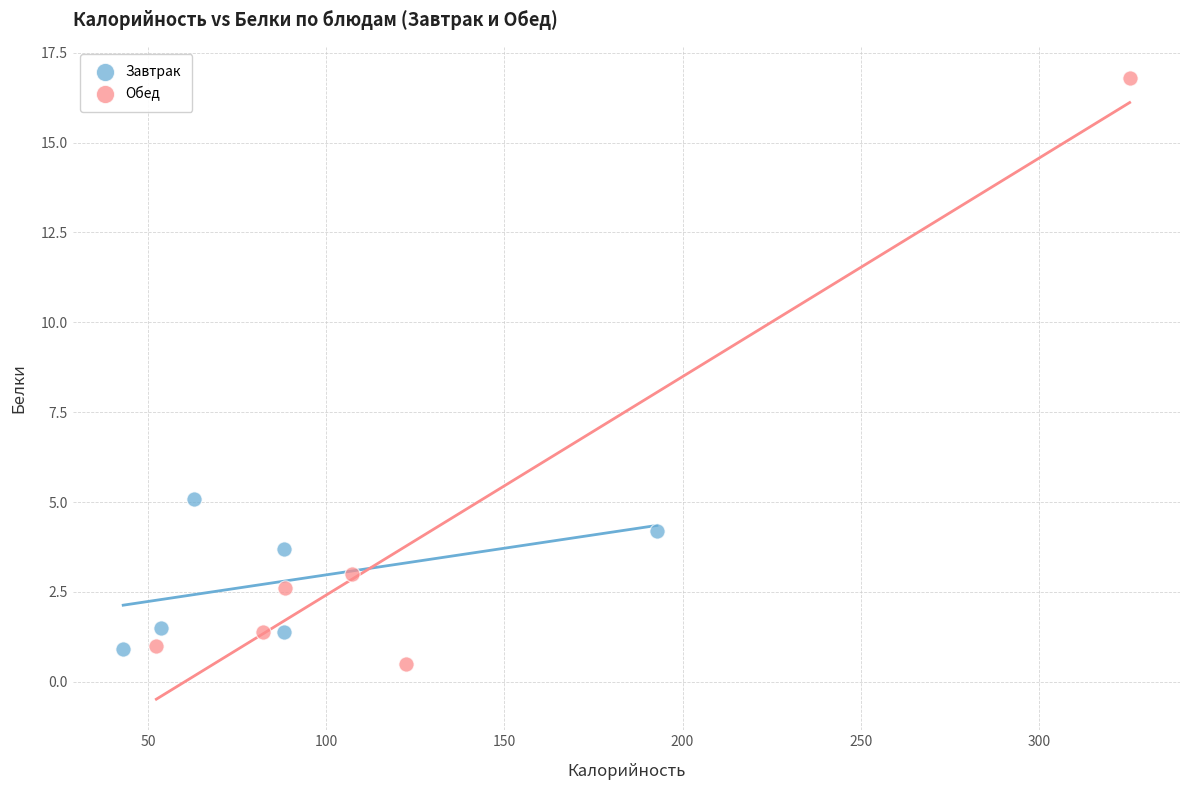

Which series has the widest spread of Y values?

Обед